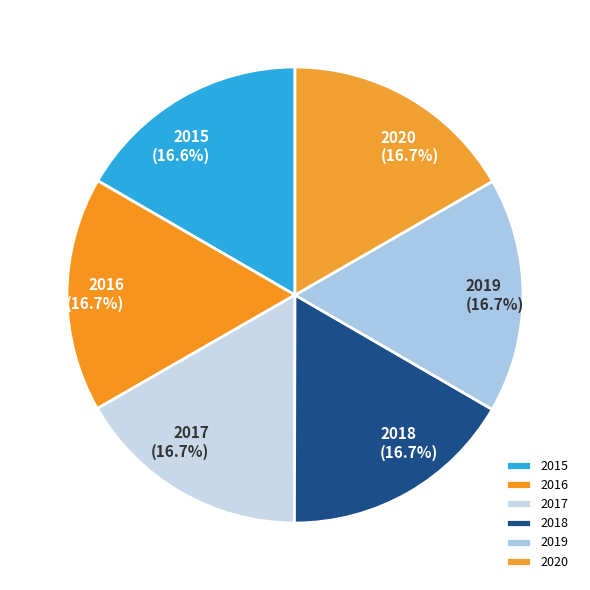

What percentage is the 2015 slice, to the nearest percent?

17%